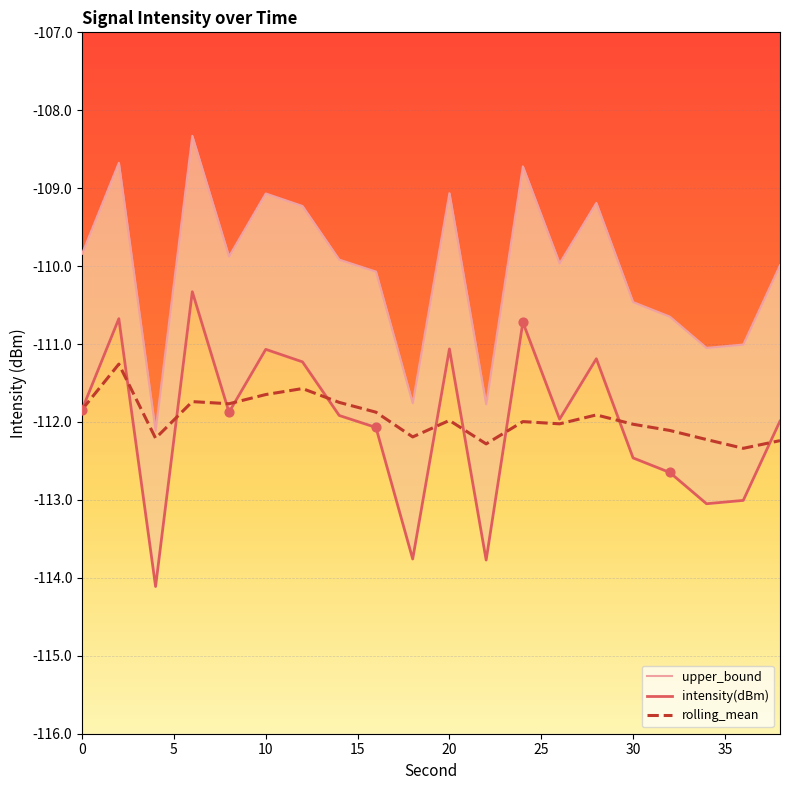

What is the total value across all series at 0?

-333.5